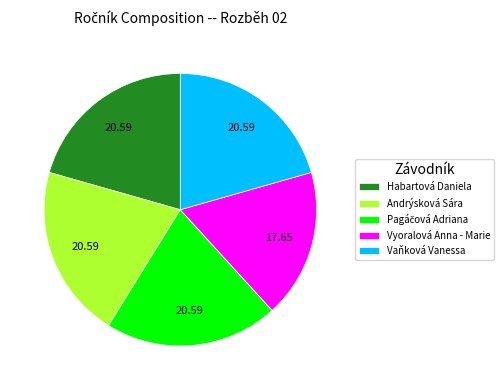

What is the smallest slice in the pie chart?

Vyoralová Anna - Marie